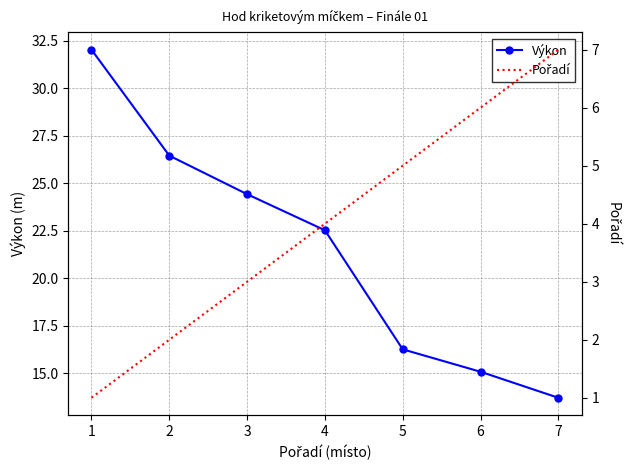

At 5, list the series in order from largest to smallest.

Výkon, Pořadí